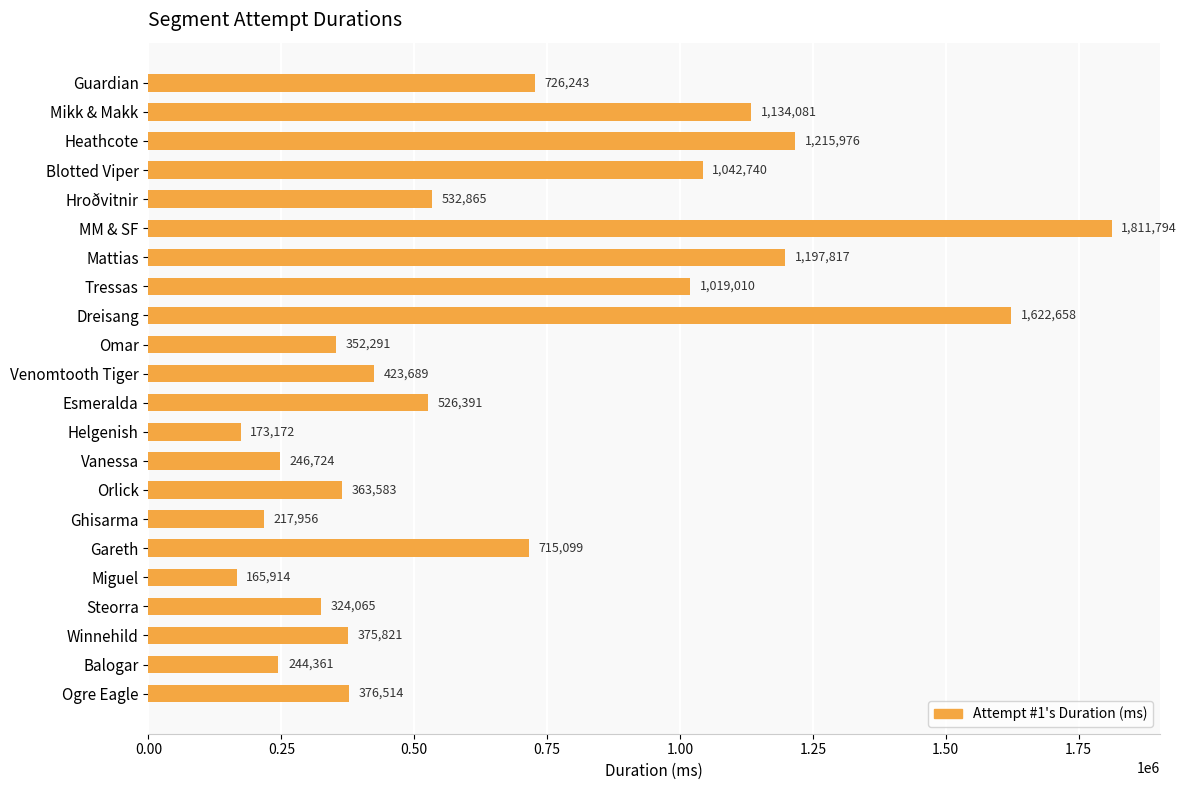

Rank the categories by value from lowest to highest.

Miguel, Helgenish, Ghisarma, Balogar, Vanessa, Steorra, Omar, Orlick, Winnehild, Ogre Eagle, Venomtooth Tiger, Esmeralda, Hroðvitnir, Gareth, Guardian, Tressas, Blotted Viper, Mikk & Makk, Mattias, Heathcote, Dreisang, MM & SF